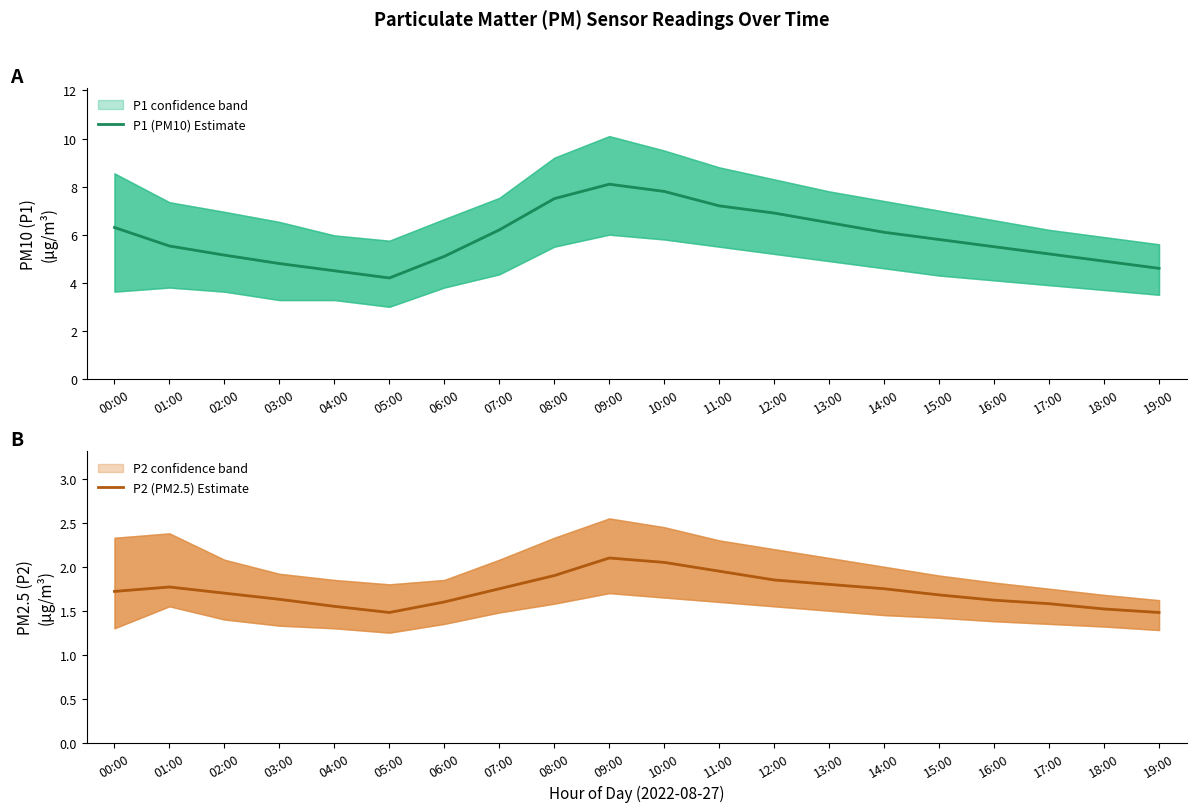

What is the sum of the P2 (PM2.5) Estimate values at 15:00 and 19:00?

3.2